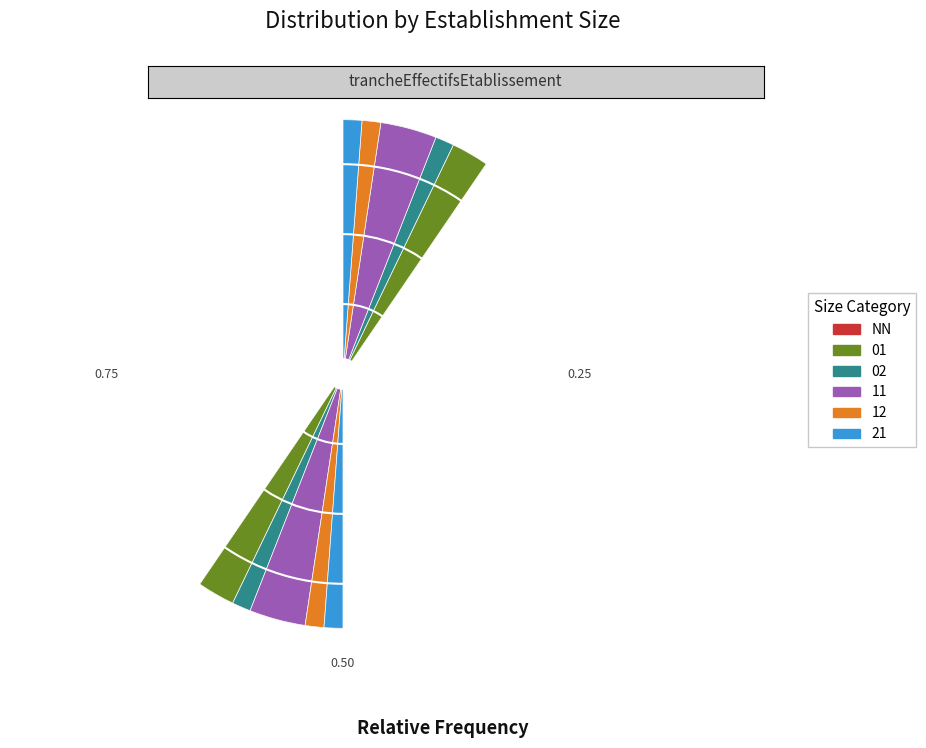

Combined, do NN and 01 account for over 50%?

Yes